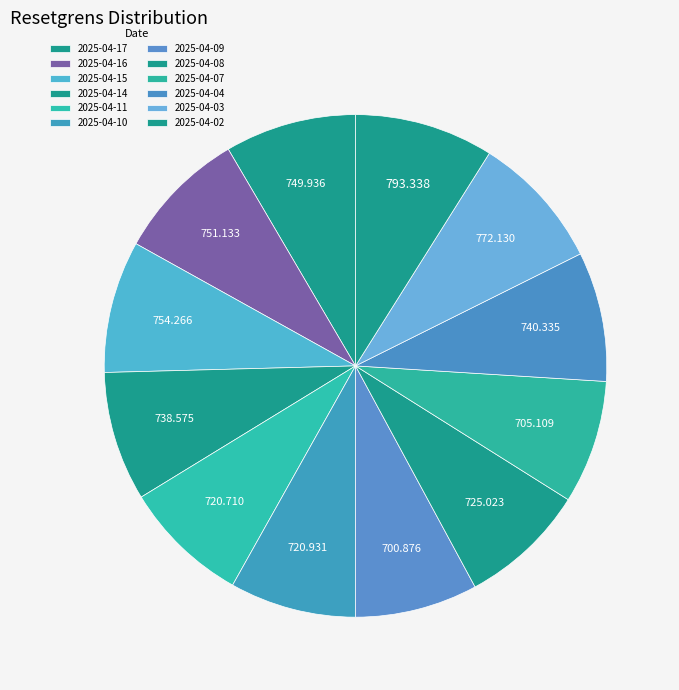

Combined, do 2025-04-14 and 2025-04-07 account for over 50%?

No